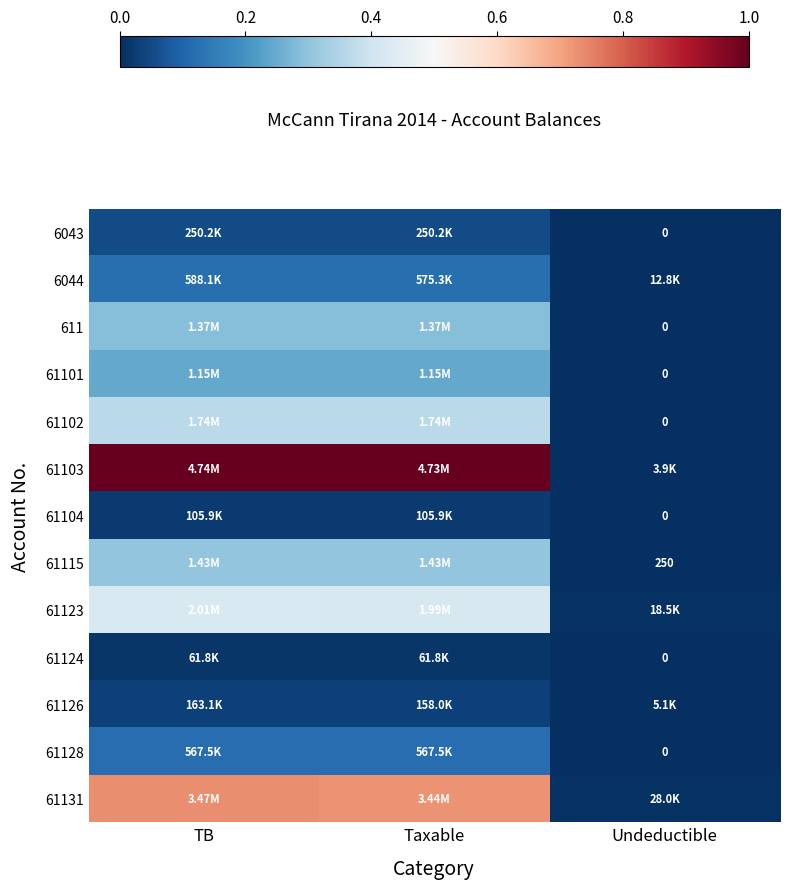

Which category has the highest value in the 61131 series?

TB